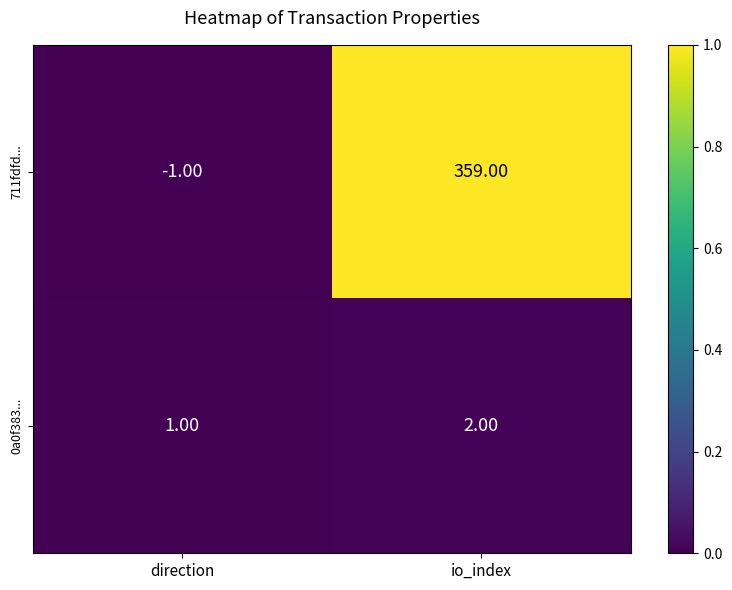

At how many categories does at least one series exceed 0?

2